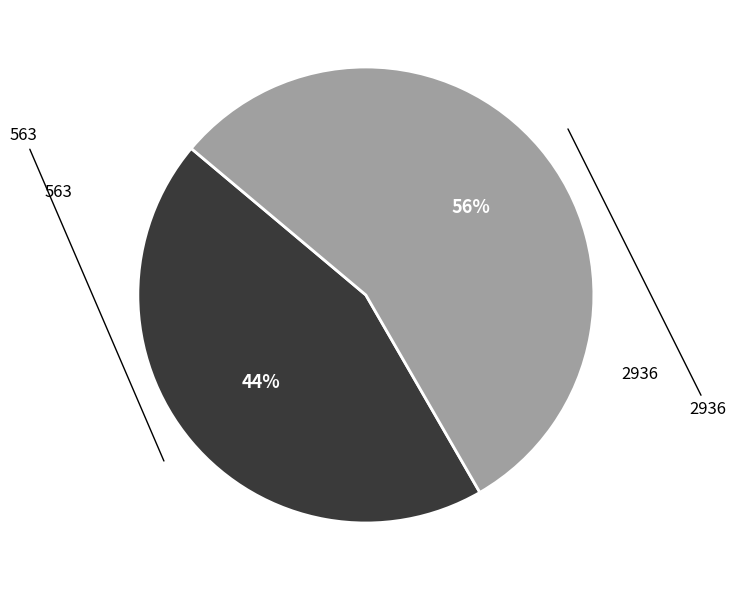

Do 2936 and 563 together represent more than half of the pie?

Yes